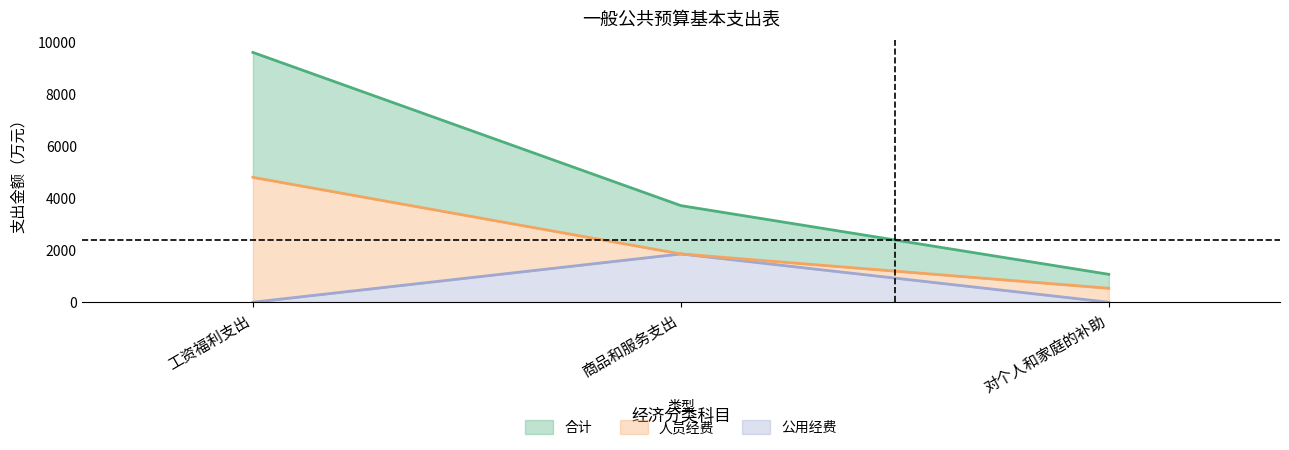

At which label does 公用经费 reach its peak?

商品和服务支出